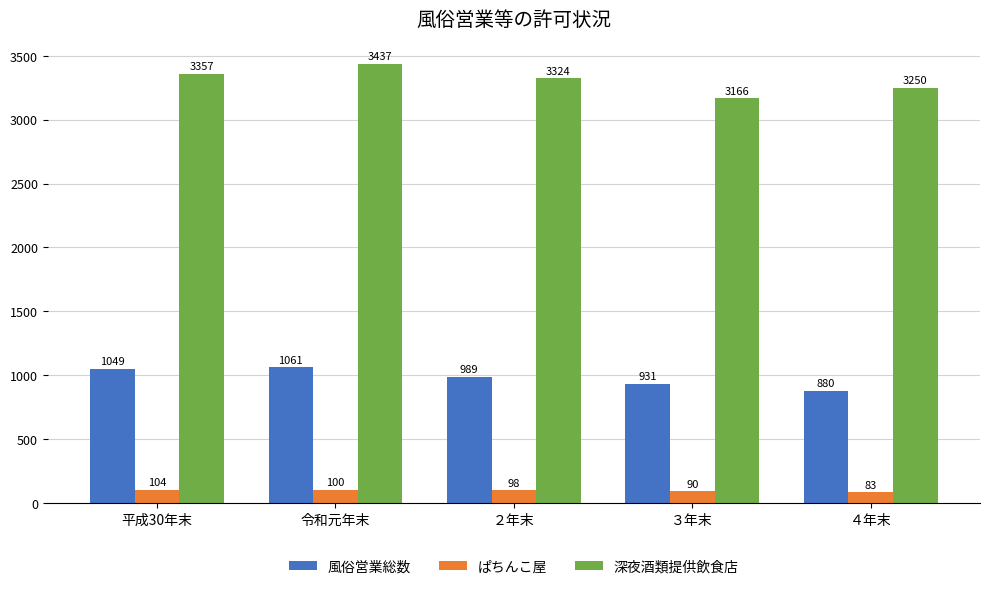

At how many categories does at least one series exceed 1778?

5